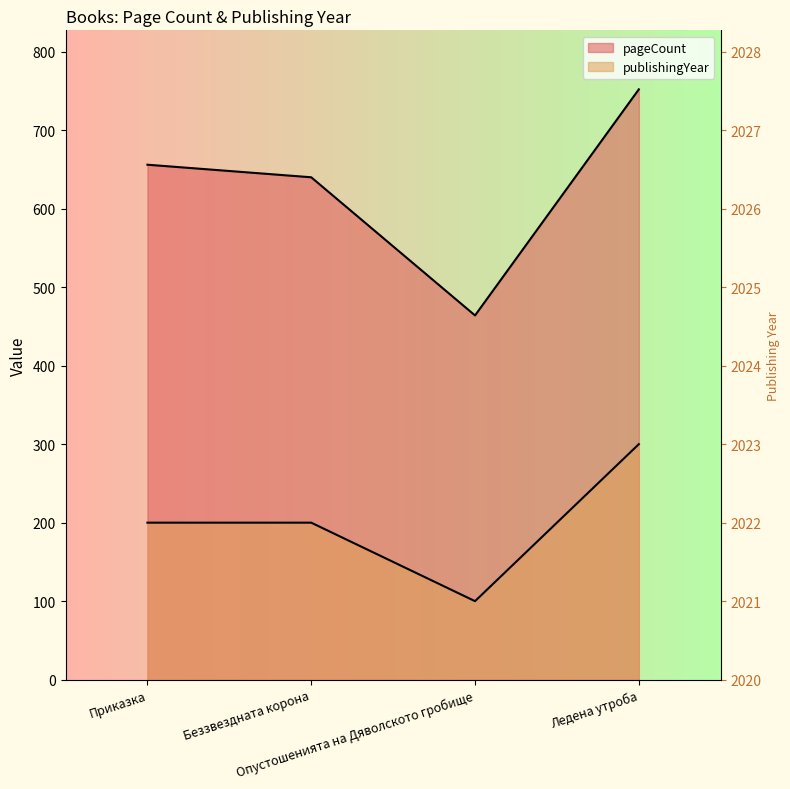

At how many categories does at least one series exceed 179?

4